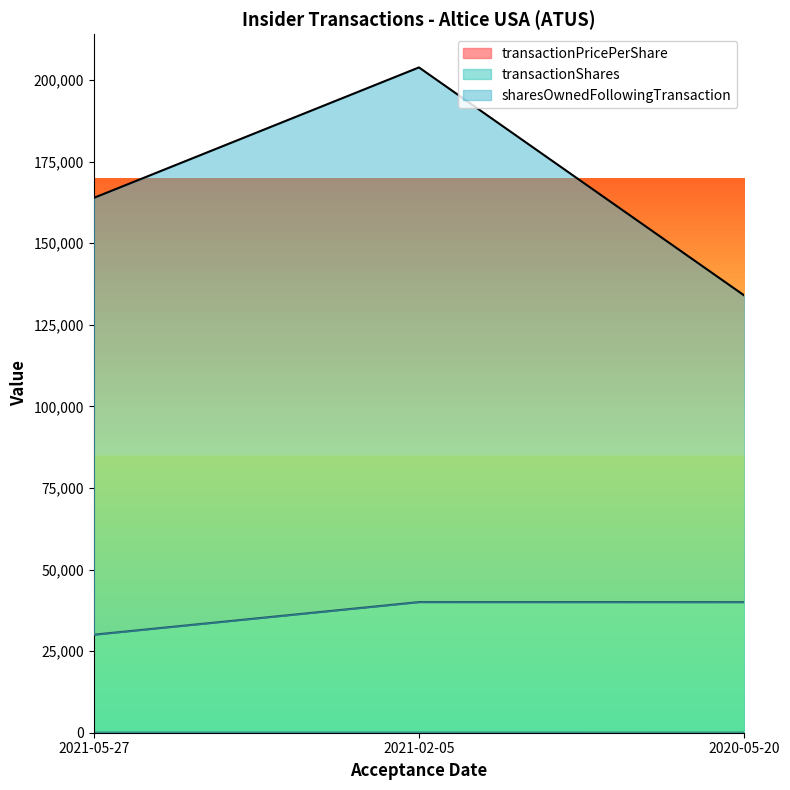

Reading left to right, what are all the values shown in this chart?

transactionPricePerShare: 2021-05-27=36.9	2021-02-05=36.1	2020-05-20=24.0
transactionShares: 2021-05-27=30036.9	2021-02-05=40036.2	2020-05-20=40024.0
sharesOwnedFollowingTransaction: 2021-05-27=163888.9	2021-02-05=203888.1	2020-05-20=134002.0